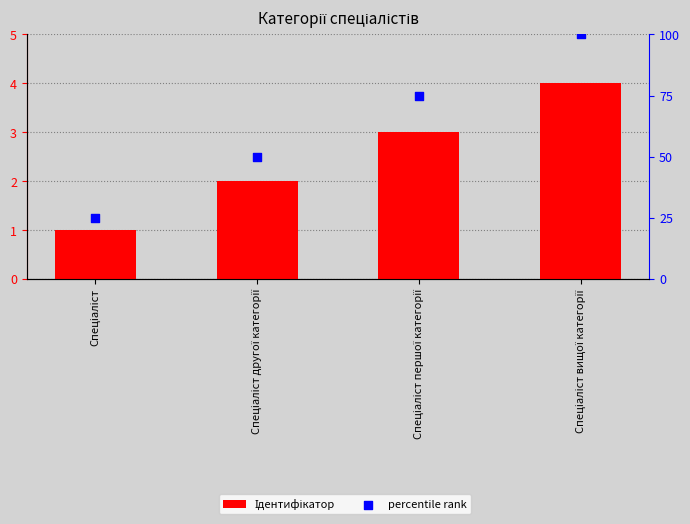

Which series has the widest spread of Y values?

percentile rank